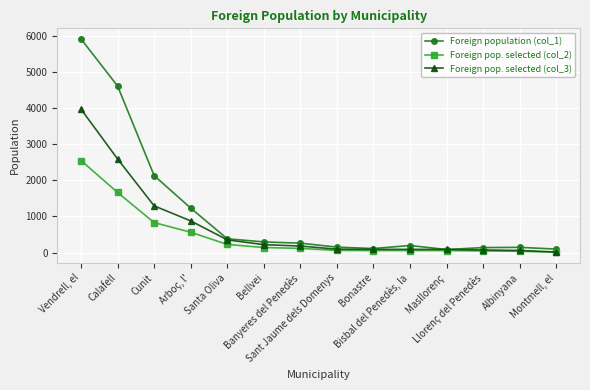

What is the label of the 8th point from the left?

Sant Jaume dels Domenys